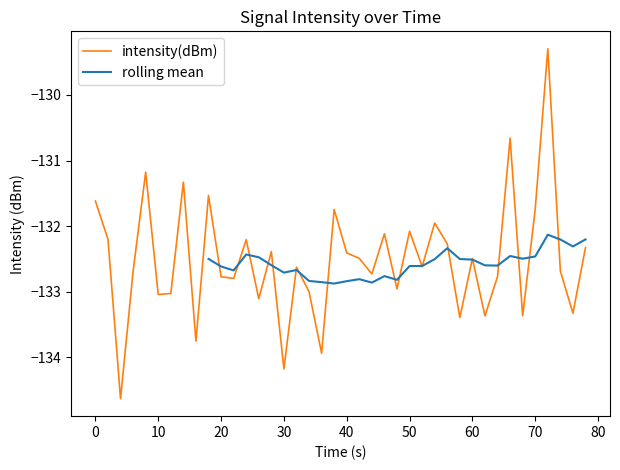

What is the highest value of the intensity(dBm) series?

-129.3